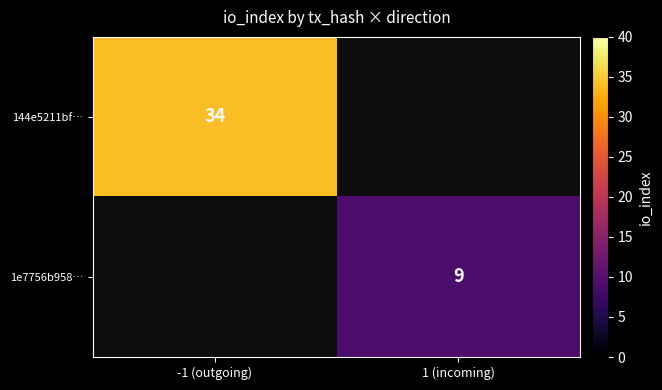

Between 1 (incoming) and -1 (outgoing), which is larger?

-1 (outgoing)